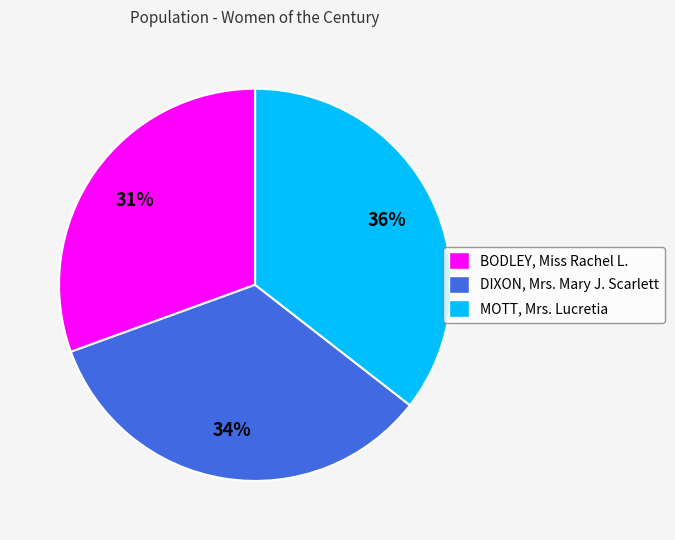

Which category has the smallest portion of the pie?

BODLEY, Miss Rachel L.